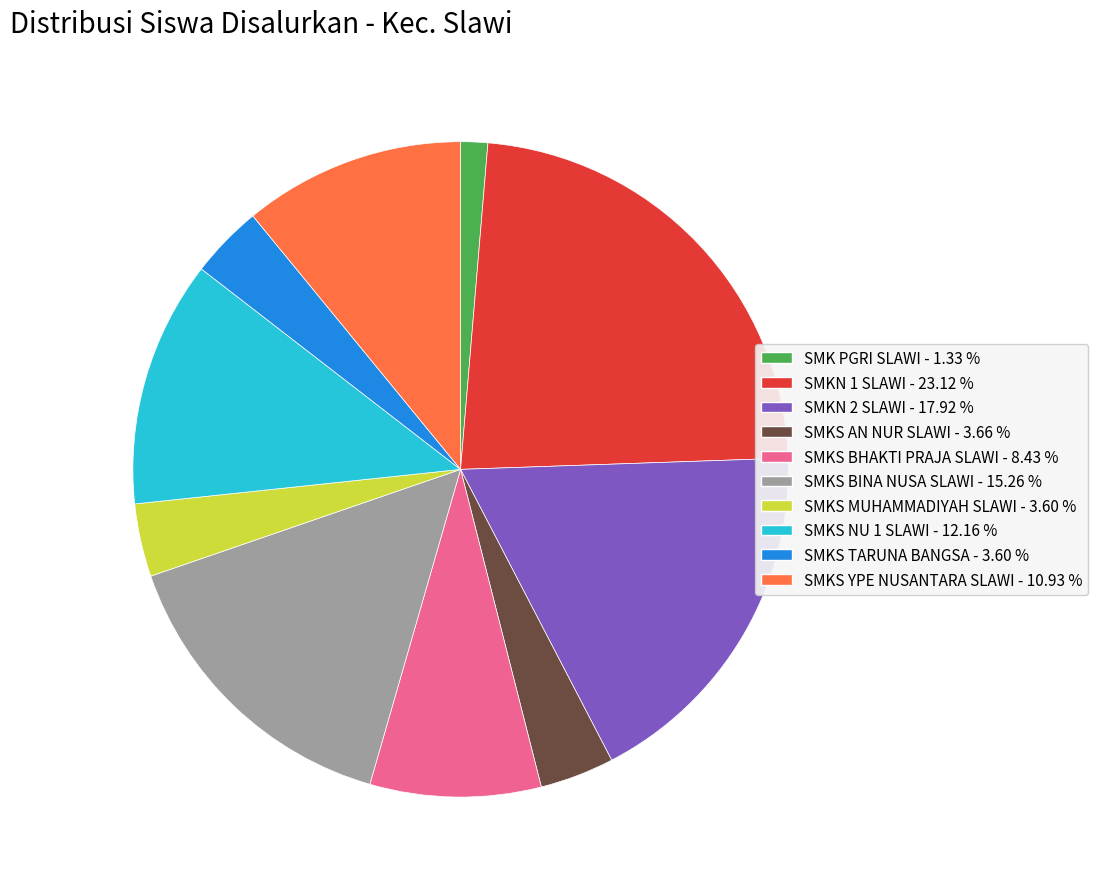

Is SMK PGRI SLAWI the majority of the pie?

No